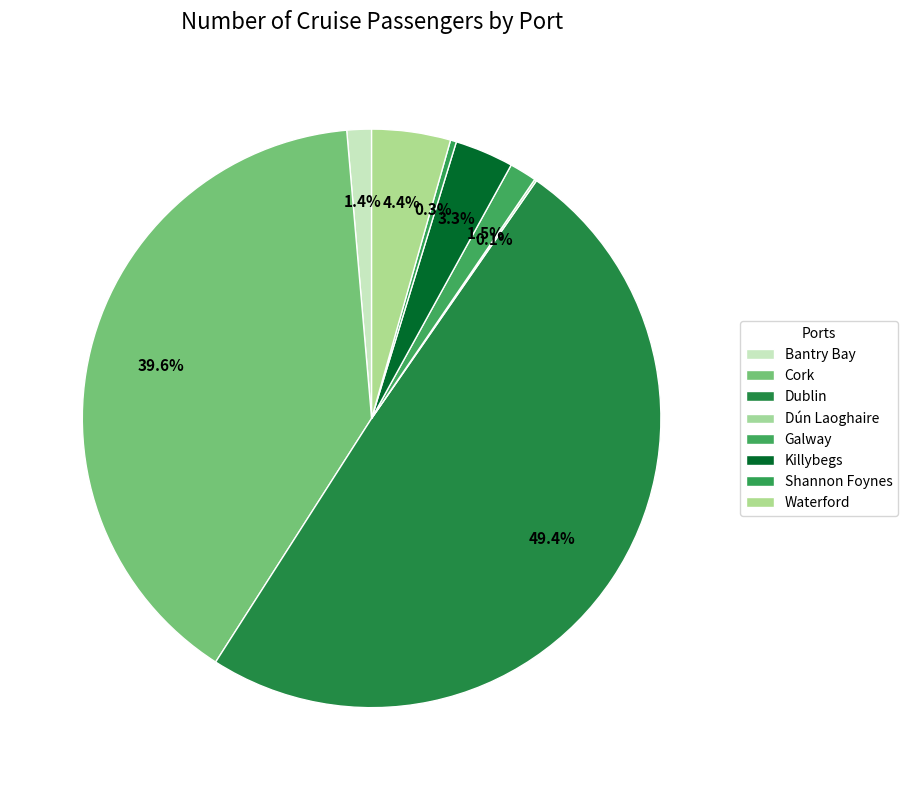

Rank the categories by value from lowest to highest.

Dún Laoghaire, Shannon Foynes, Bantry Bay, Galway, Killybegs, Waterford, Cork, Dublin